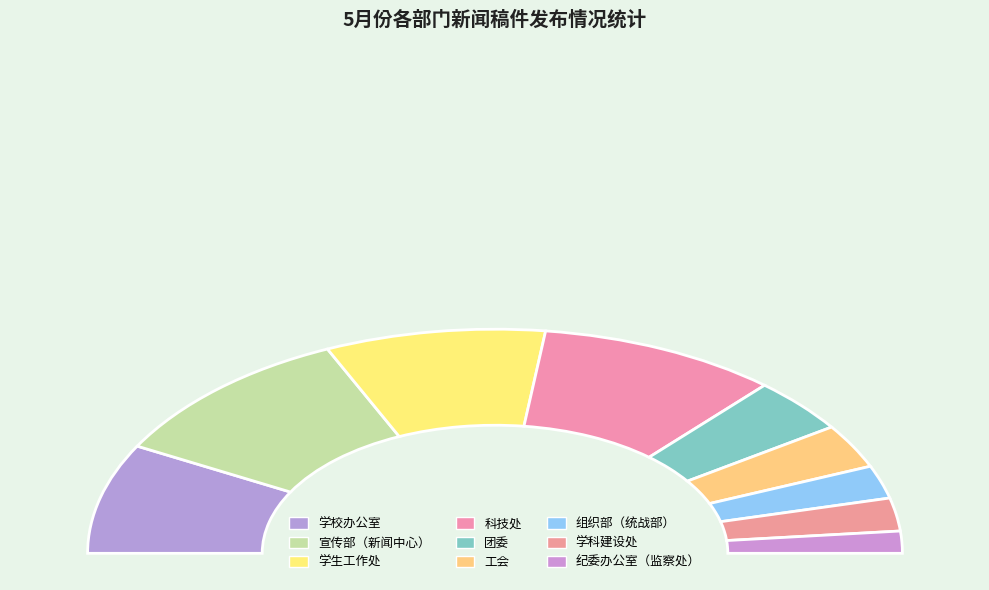

To the nearest percent, what is the average slice percentage?

11%